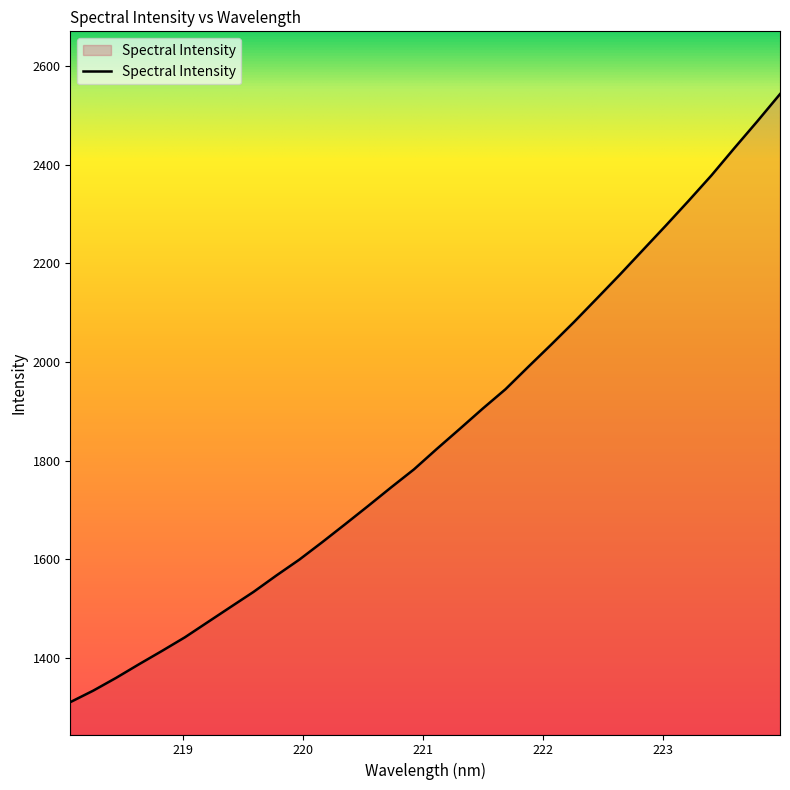

What is the maximum value shown in the chart?

2542.8